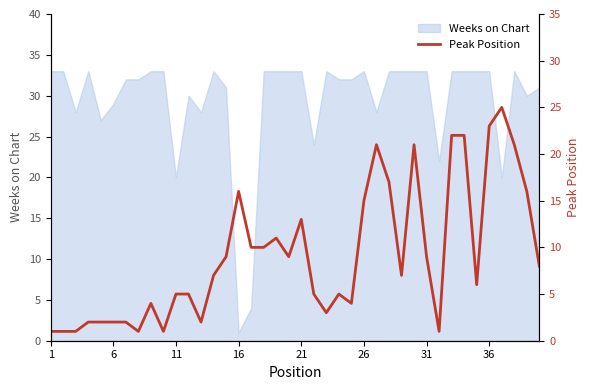

How many lines are shown in the chart?

1